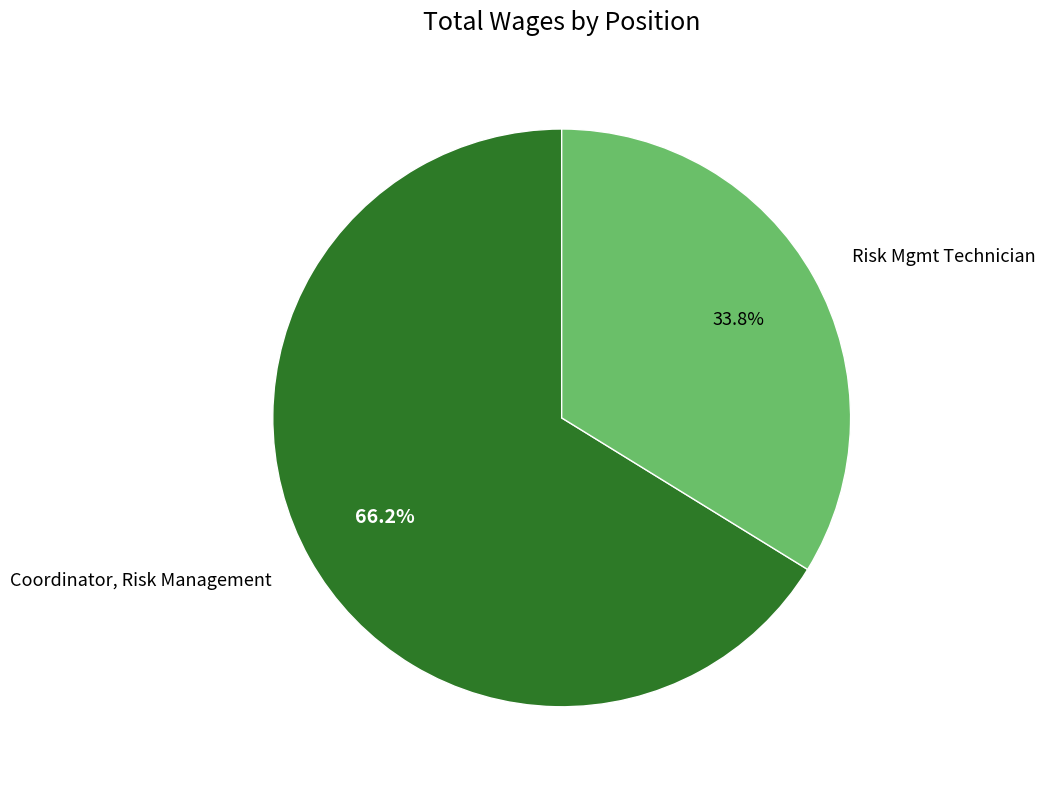

Count the number of slices in the pie.

2